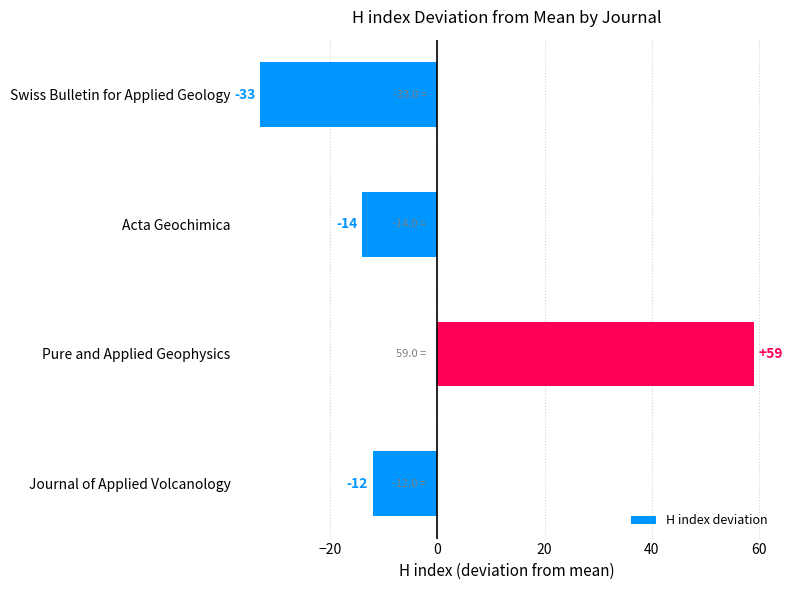

Rank the categories by value from highest to lowest.

Pure and Applied Geophysics, Journal of Applied Volcanology, Acta Geochimica, Swiss Bulletin for Applied Geology